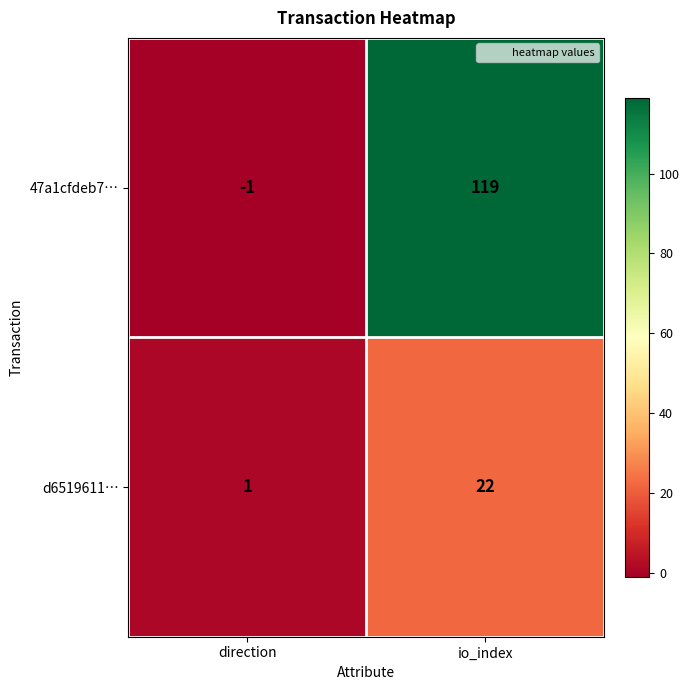

Rank the series at io_index from highest to lowest value.

47a1cfdeb7…, d6519611…